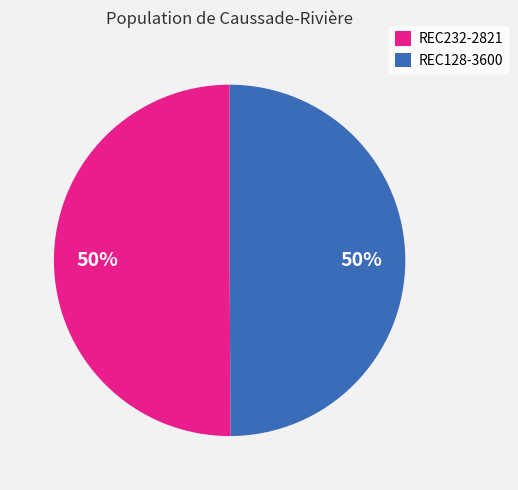

What percentage is the REC128-3600 slice, to the nearest percent?

50%